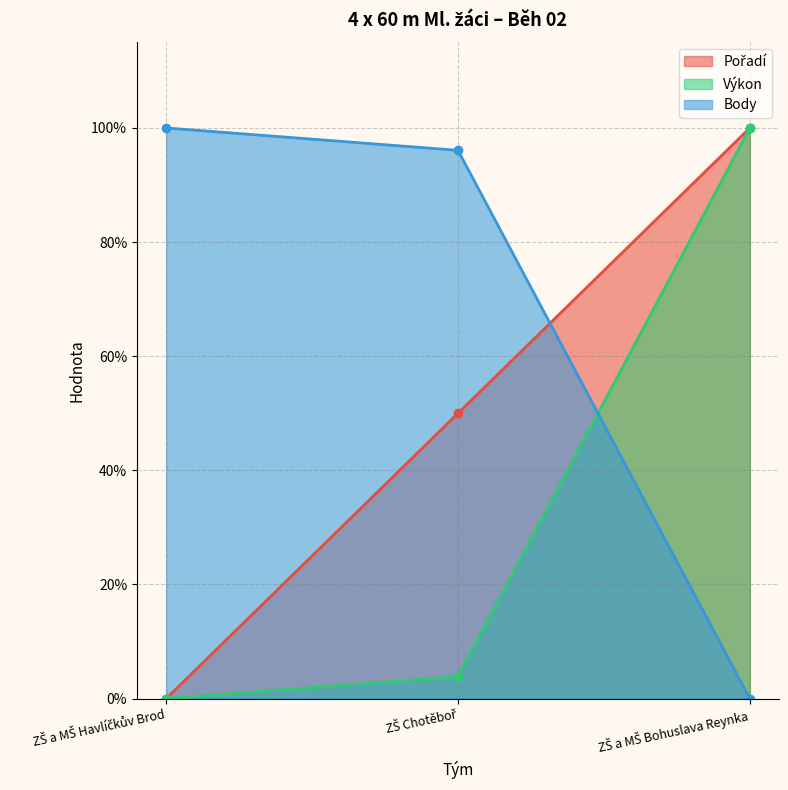

Reading left to right, transcribe all the data shown in this chart.

Pořadí: 0.0	50.0	100.0
Výkon: 0.0	3.8	100.0
Body: 100.0	96.1	0.0